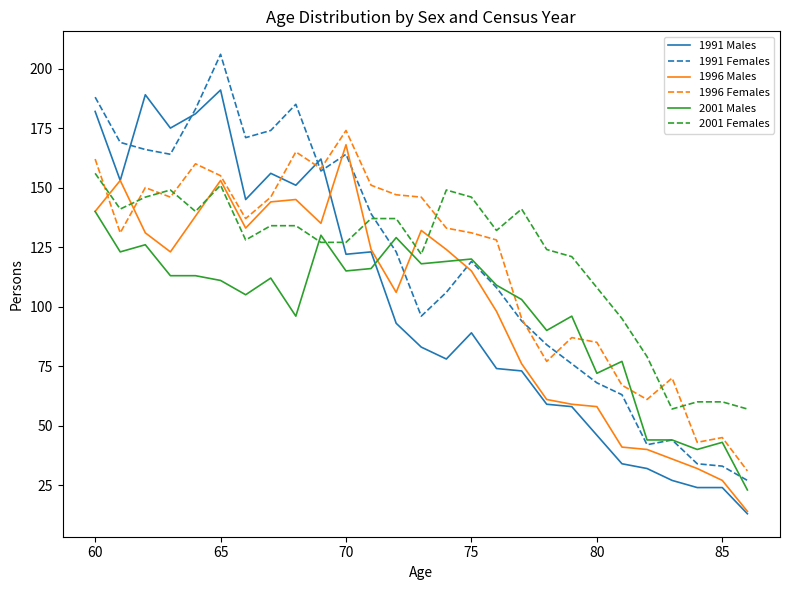

True or false: 1991 Males and 1996 Females intersect in this chart.

True